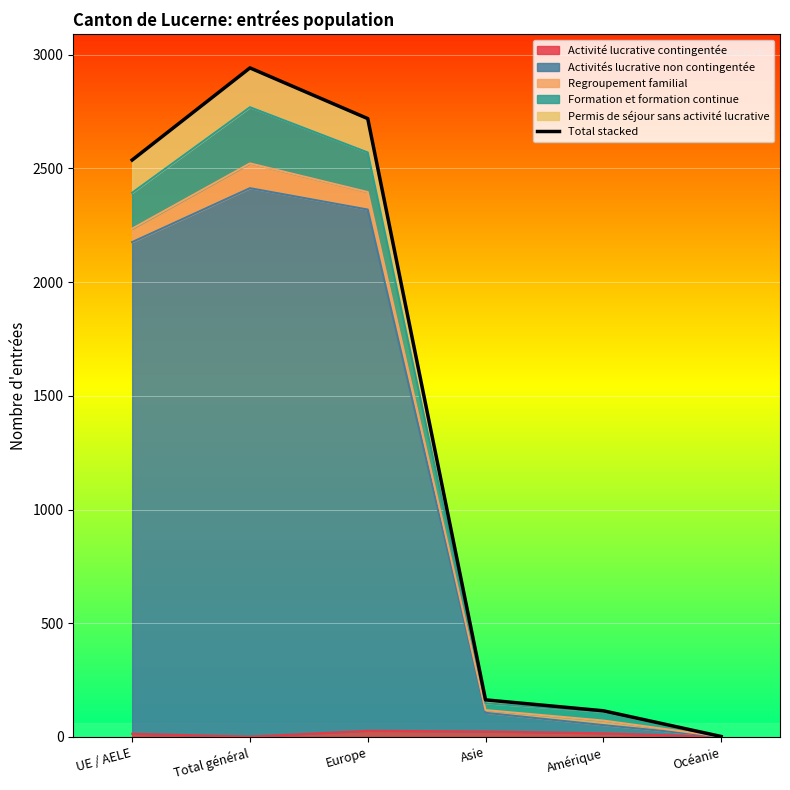

What is the difference between the maximum and minimum values?

2940